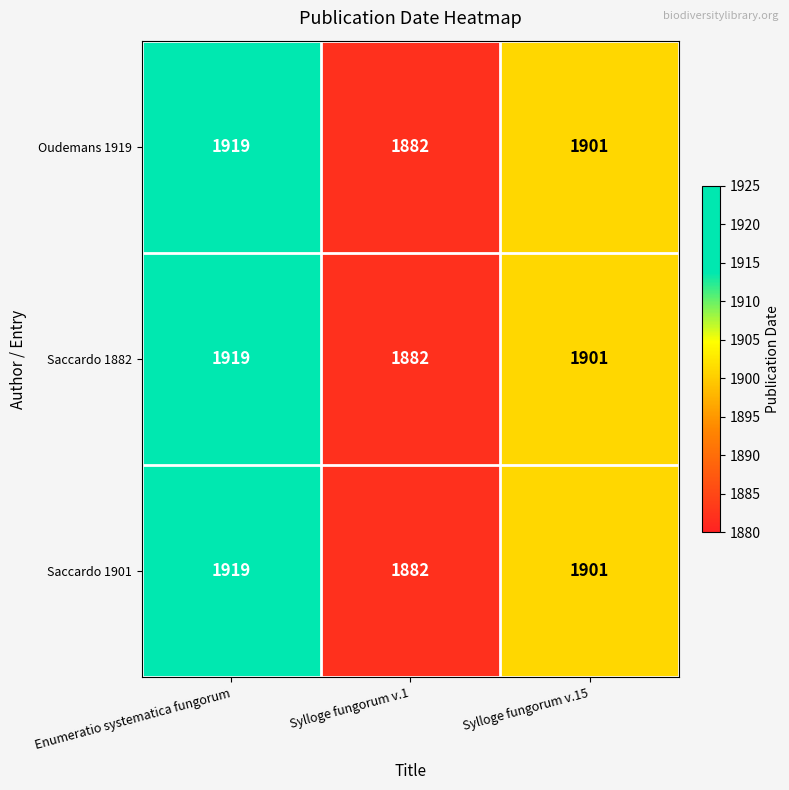

What is the total value across all series at Sylloge fungorum v.15?

5703